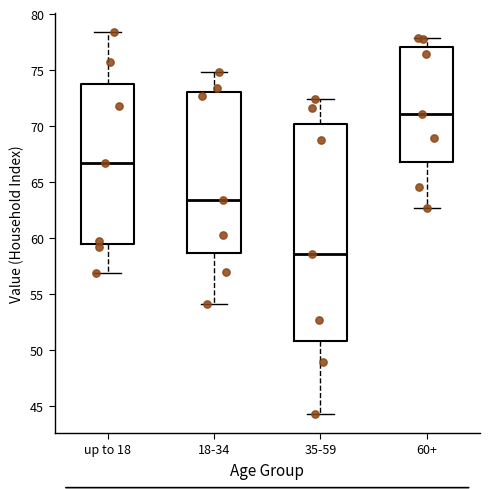

Reading left to right, read every box against the y-axis: the position of its median line, the range the box covers, and the ends of its whiskers. The values are not printed on the chart, so give them approximately, as read against the axis.

up to 18: median 66.5, box 59.5 to 74.0, whiskers 57.0 to 78.5
18-34: median 63.5, box 58.5 to 73.0, whiskers 54.0 to 75.0
35-59: median 58.5, box 51.0 to 70.0, whiskers 44.5 to 72.5
60+: median 71.0, box 67.0 to 77.0, whiskers 62.5 to 78.0